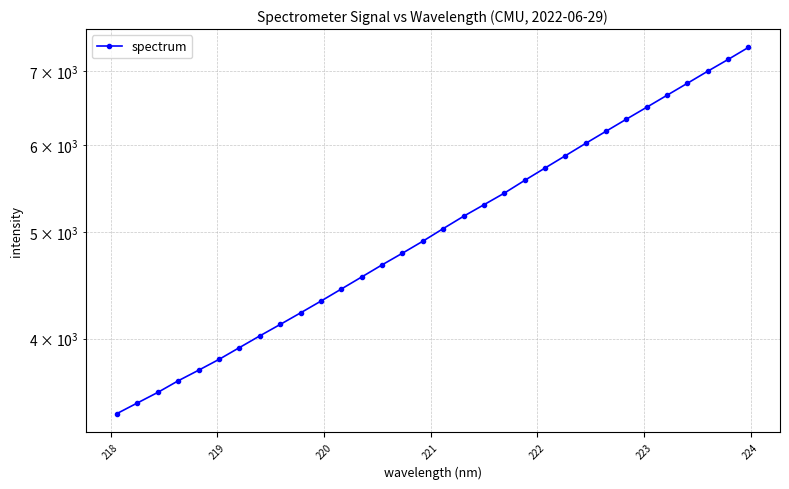

Reading left to right, what are all the values shown in this chart?

3420.0	3496.6	3574.7	3662.5	3744.4	3830.2	3925.6	4023.1	4120.4	4221.6	4326.9	4437.6	4551.0	4667.7	4783.2	4904.4	5035.4	5167.2	5293.4	5423.4	5570.0	5716.1	5865.2	6019.0	6173.7	6331.7	6491.8	6657.2	6826.1	7000.5	7174.8	7358.3